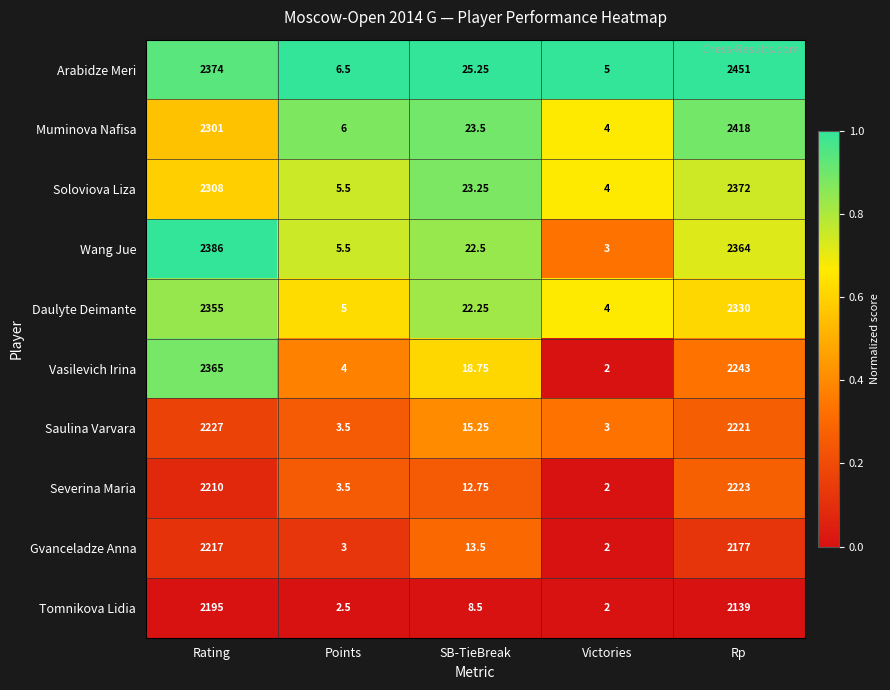

Which series has the largest range (max minus min)?

Arabidze Meri